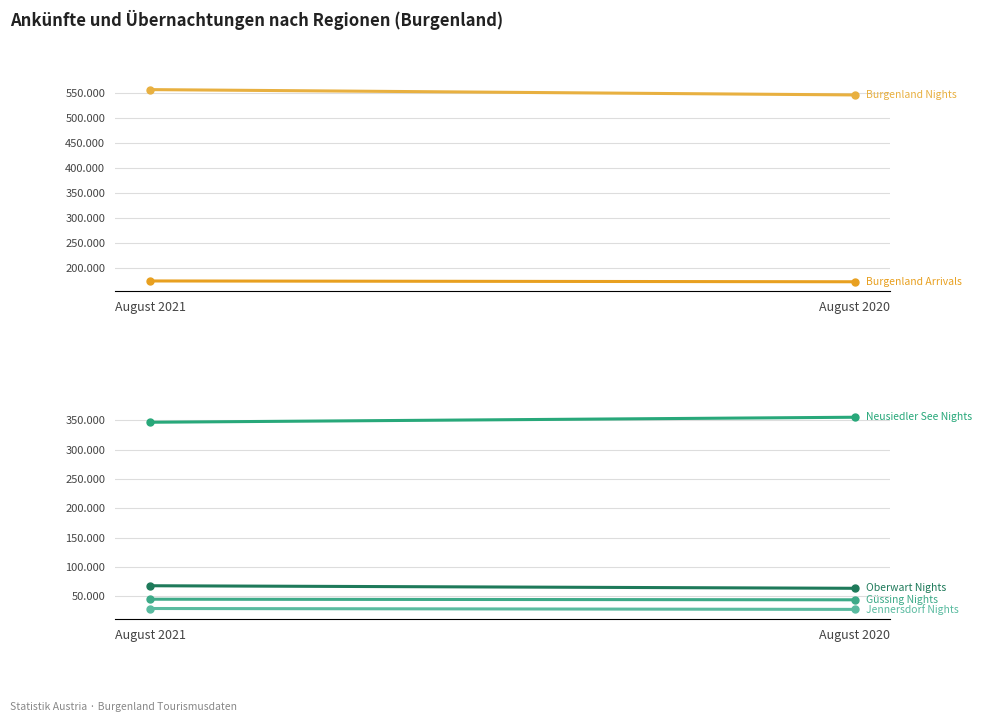

Which category has the highest value in the Burgenland Nights series?

August 2021